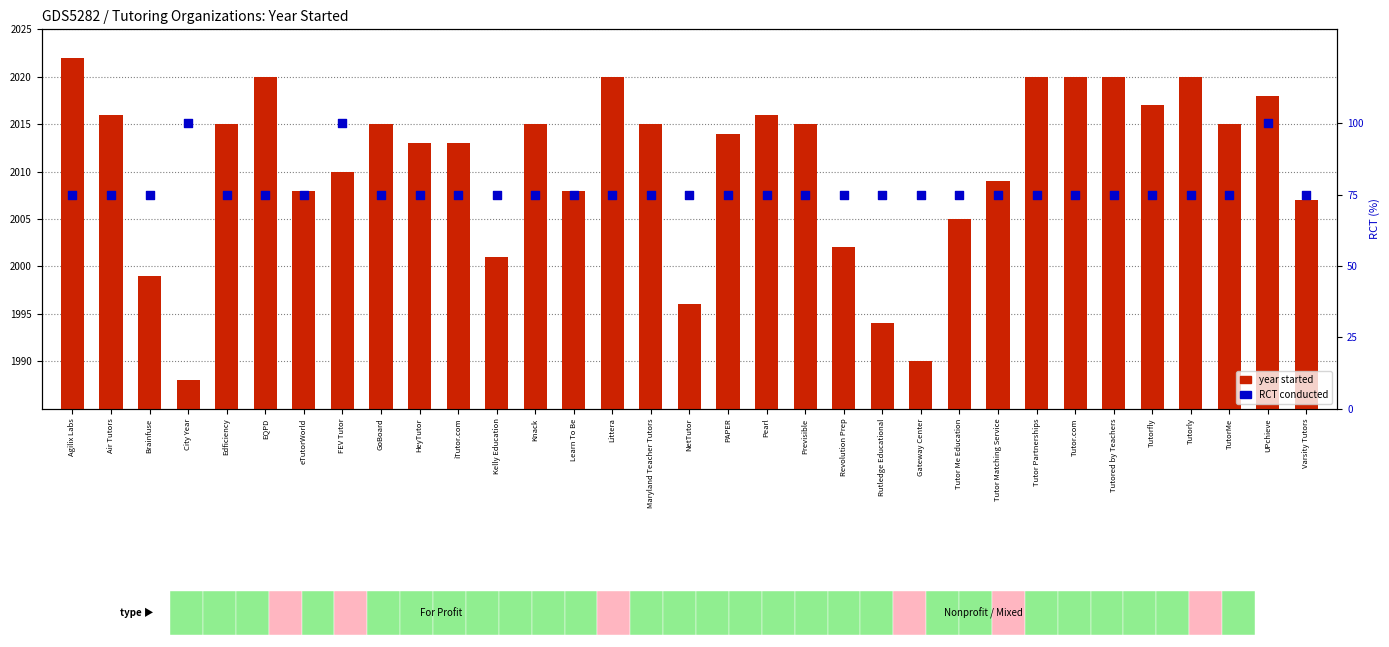

Which series reaches the maximum Y coordinate?

year started